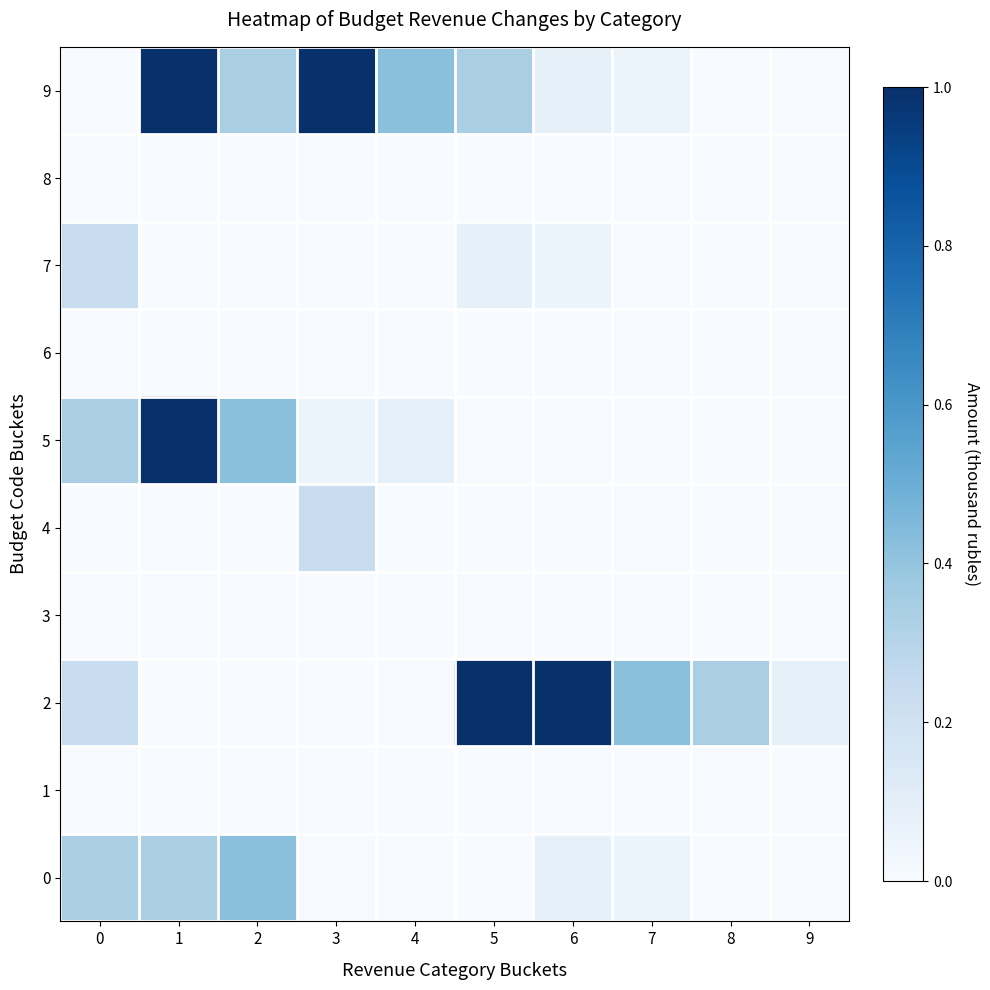

Which label corresponds to the largest value in the chart?

5